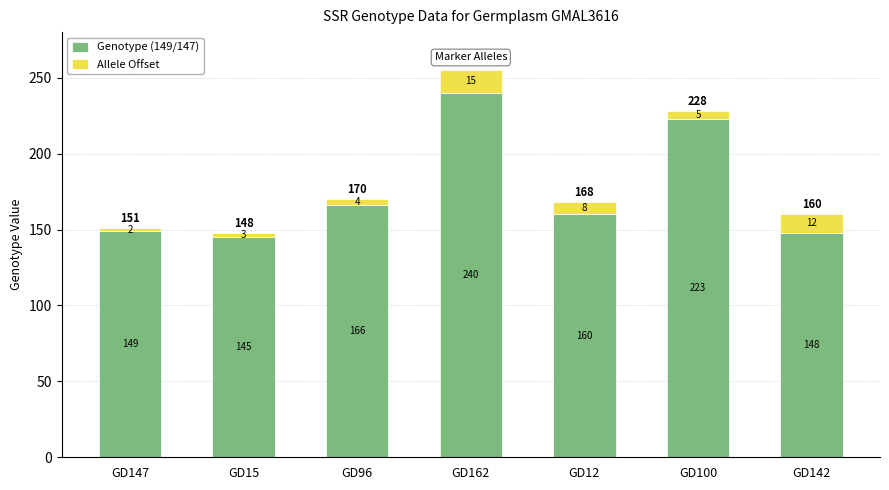

What is the total value across all series at GD12?

168